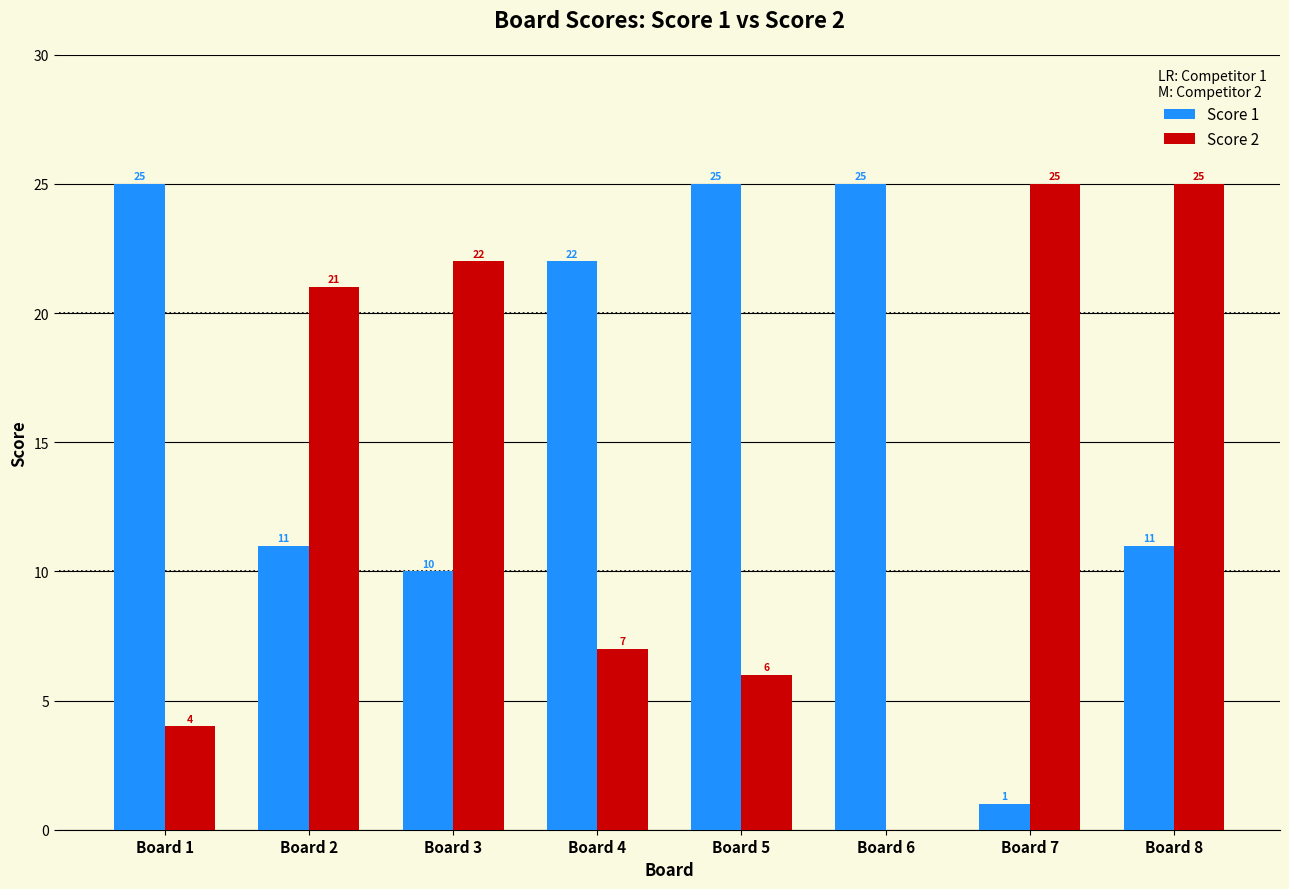

The value of Score 1 at Board 8 is 18. True or false?

False